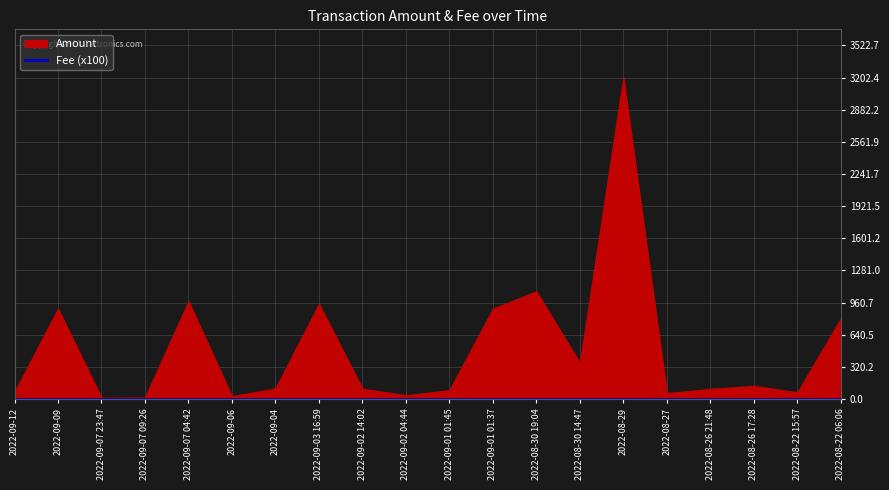

What is the label of the 12th point from the right?

2022-09-02 14:02